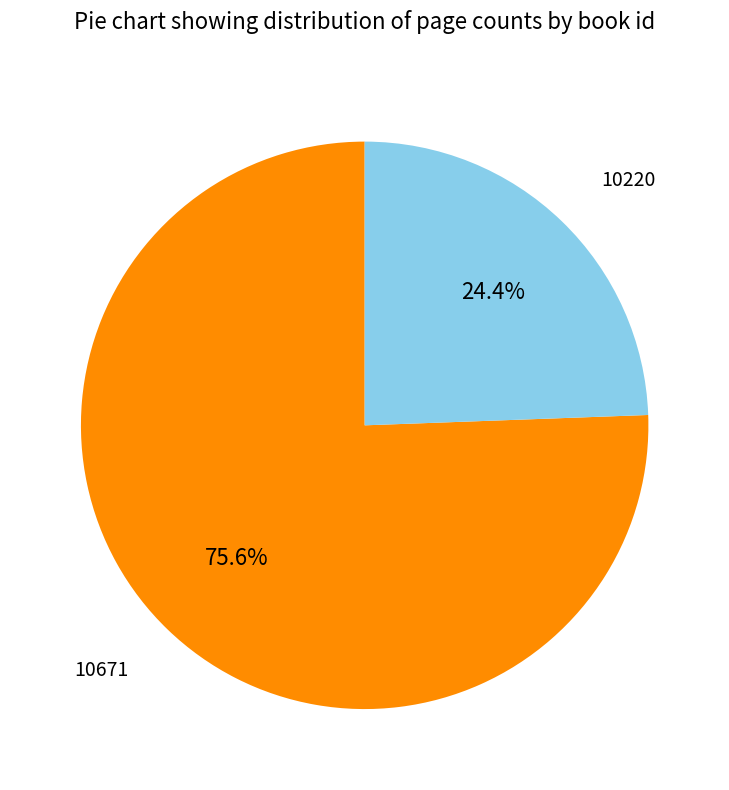

Is there a majority slice in this chart?

Yes